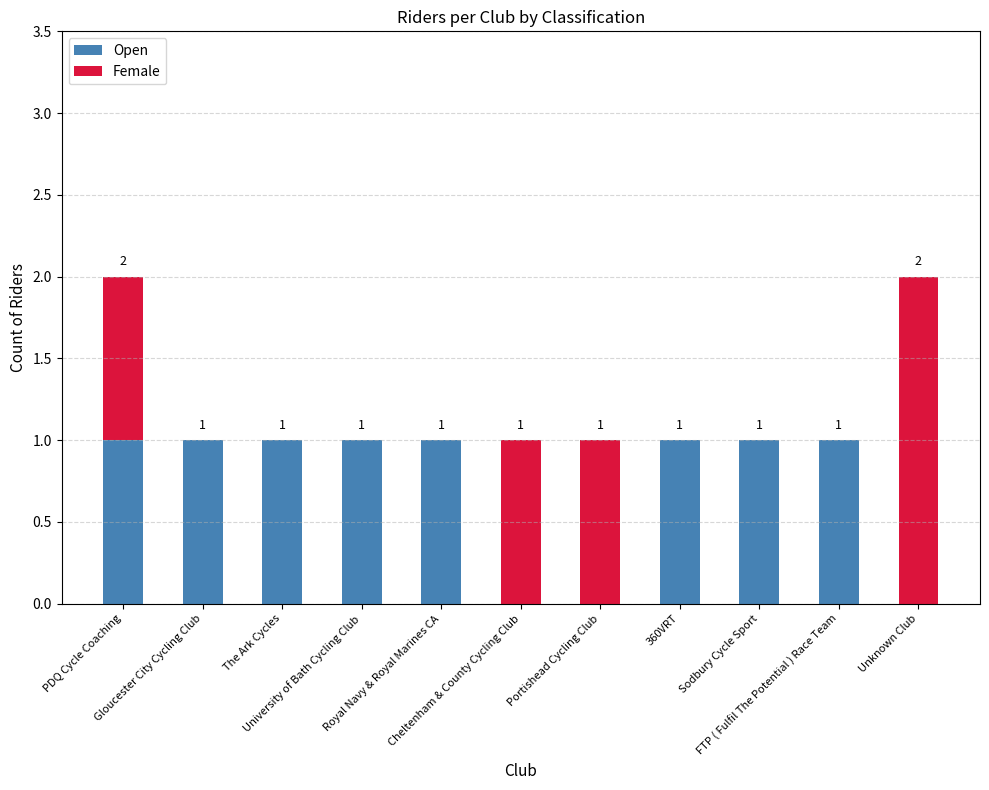

Count the number of data series in this chart.

2